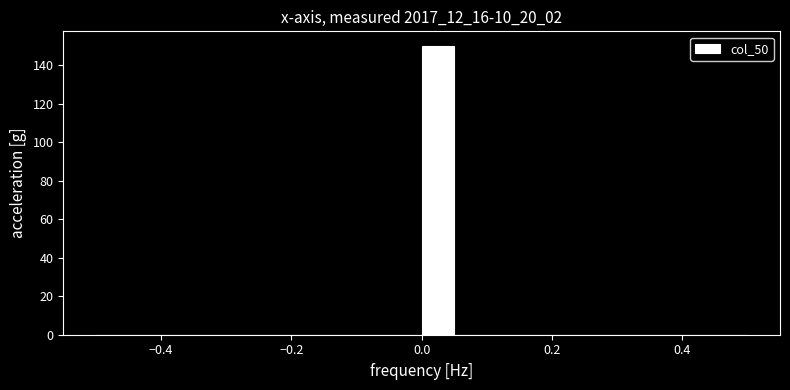

Around what value on the x-axis is the tallest bar? Give the approximate position of its centre, as read against the axis.

0.02